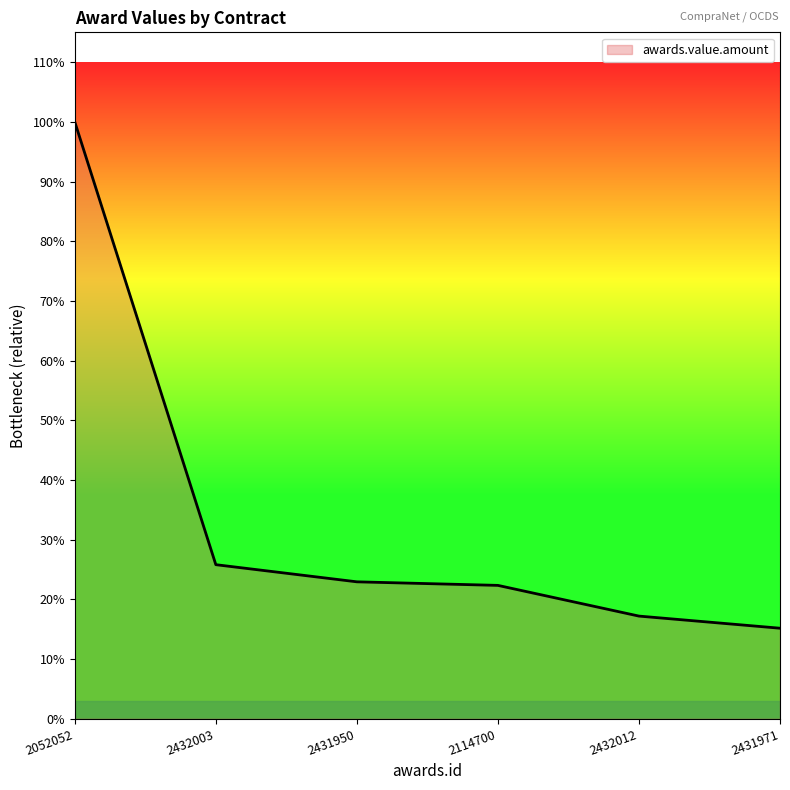

Is this an area chart (filled region under the line)?

Yes